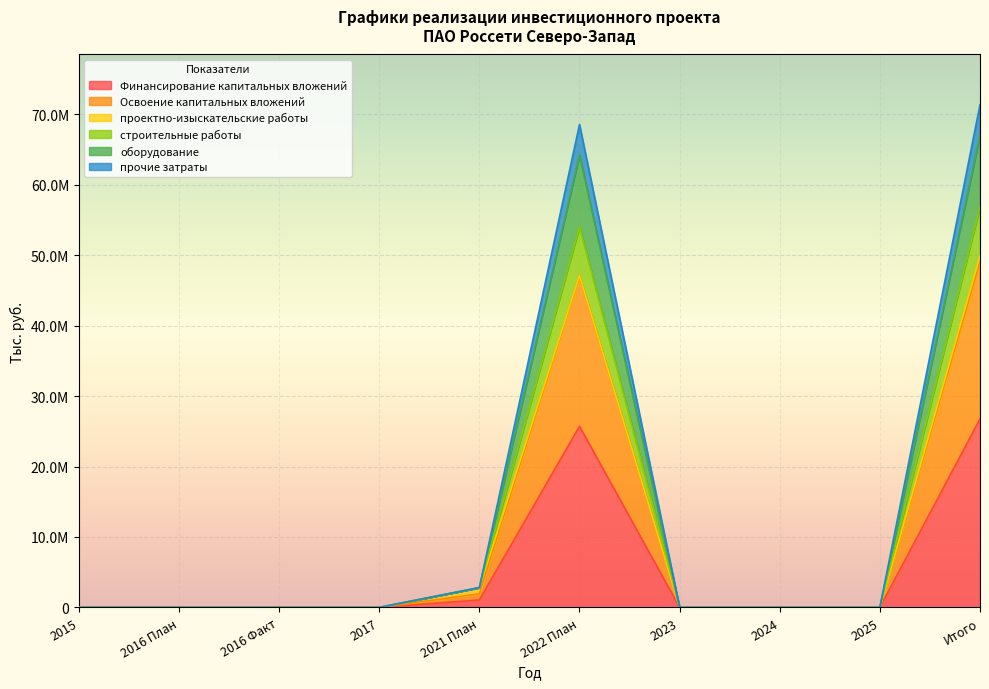

At which category is the sum across all series the highest?

Итого